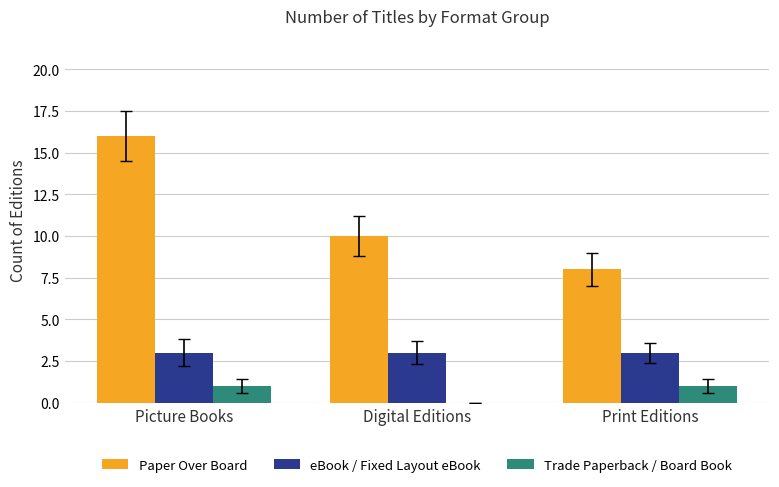

Which series has the largest range (max minus min)?

Paper Over Board